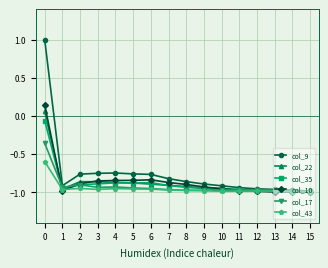

Is it true that col_22 equals -1.4 at 14?

False